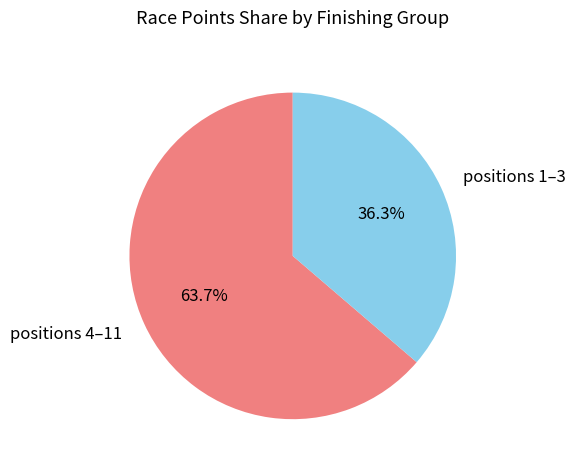

Does any single category account for the majority?

Yes